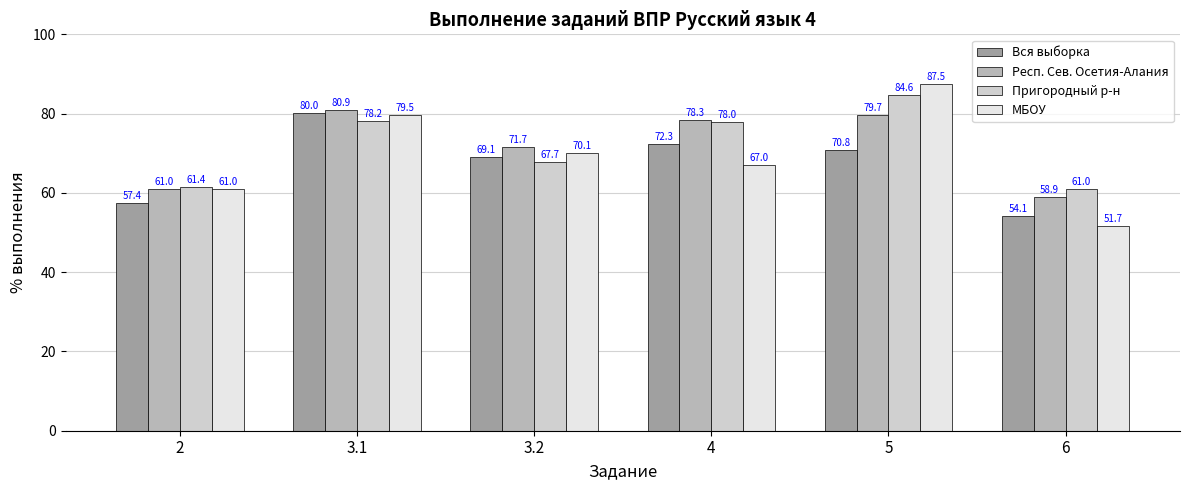

What is the difference between the Вся выборка values at 3.2 and 5?

1.7